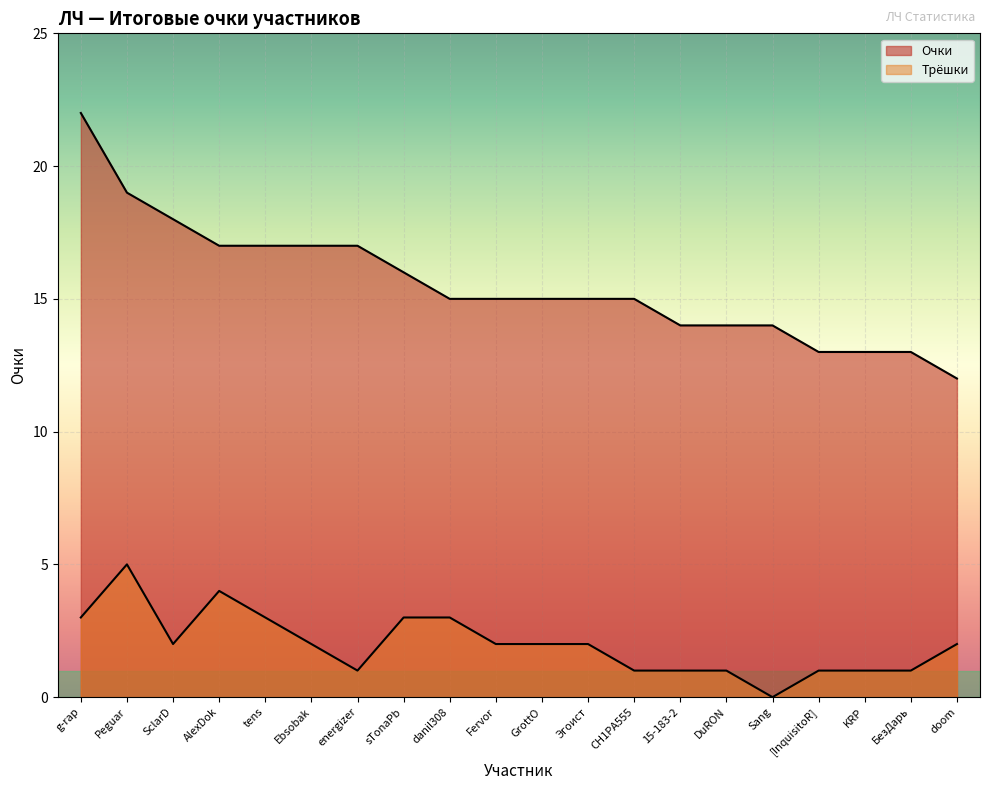

The Трёшки series shows 5 at g-rap. True or false?

False